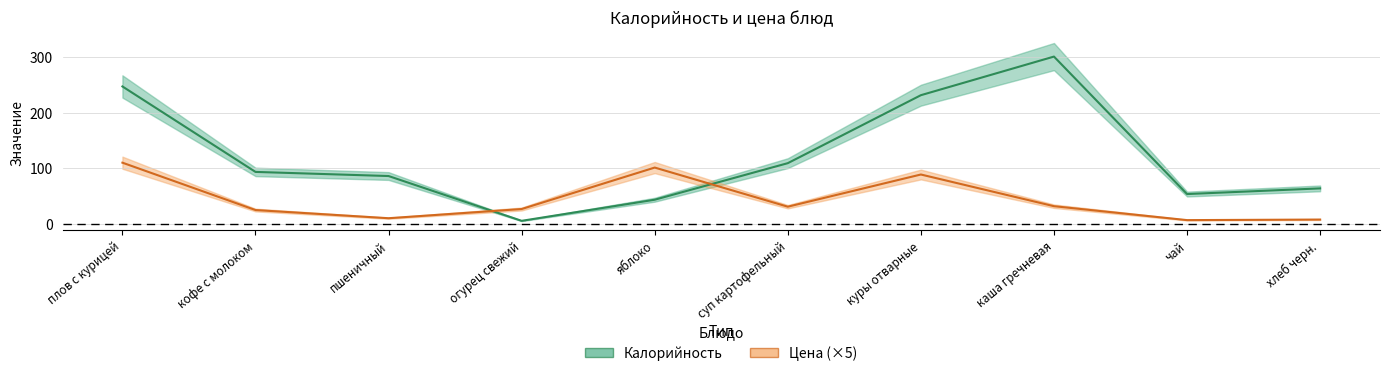

Where is the first local minimum for Цена?

пшеничный